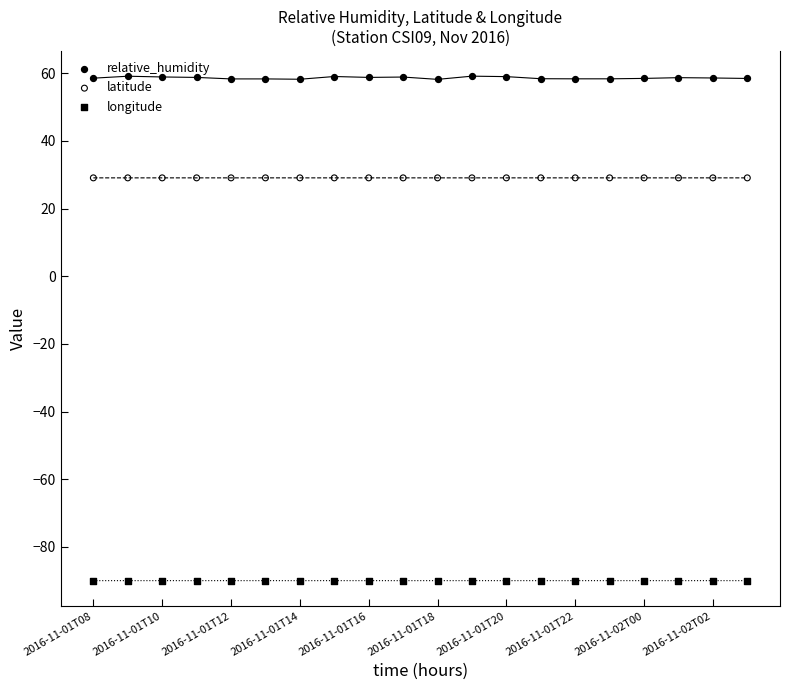

What is the total value across all series at 2016-11-01T20?

-1.8